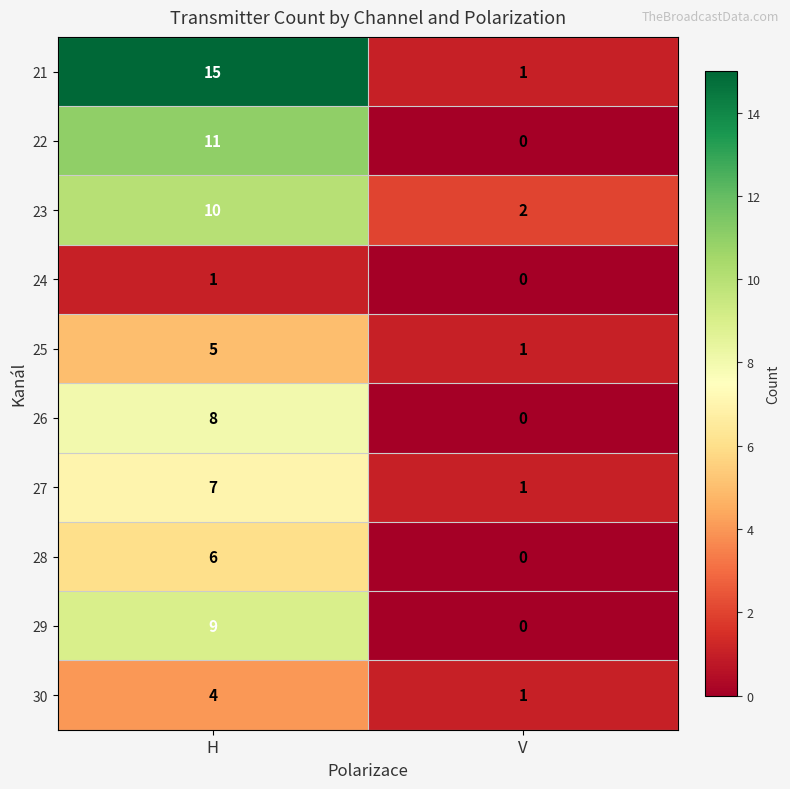

Rank the categories by 21 value from lowest to highest.

V, H